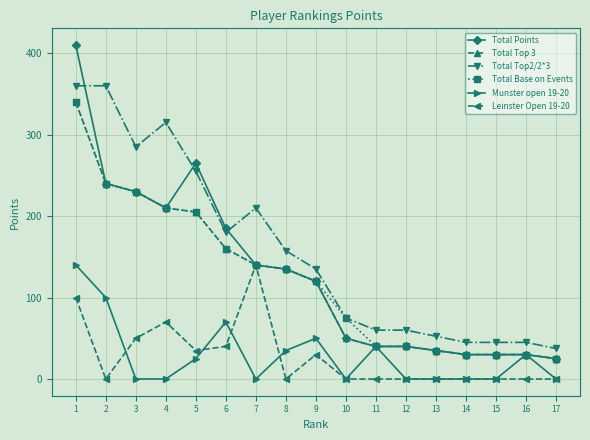

What is the maximum value for Total Top 3?

340.0